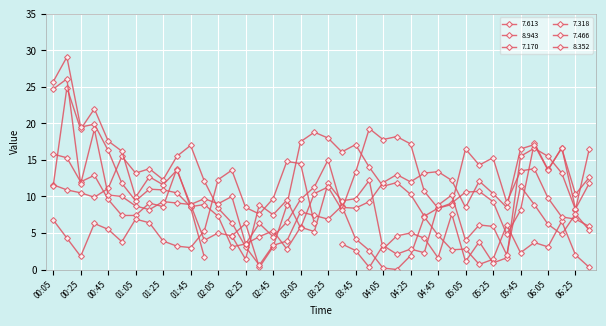

What is the value of the 7.170 point at the 25th from the left?

2.8